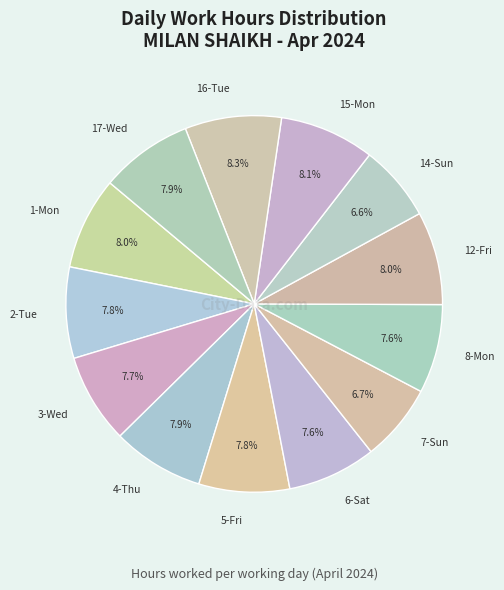

Does any single category account for the majority?

No